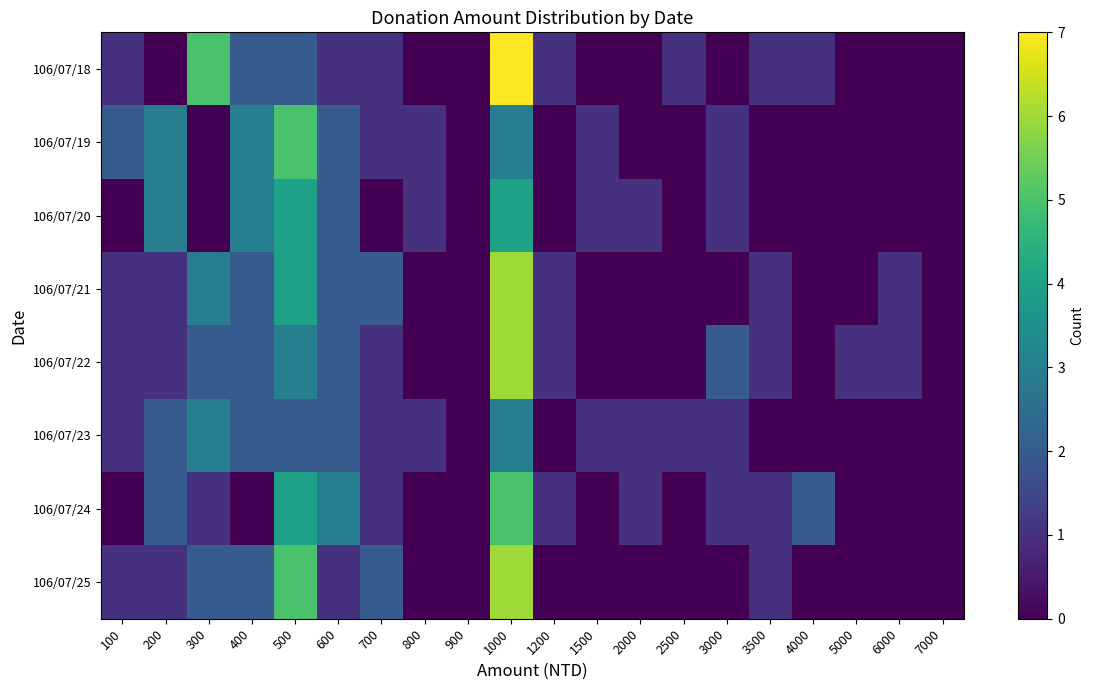

Reading left to right, list all the values displayed in this chart.

106/07/18: 100=1	200=0	300=5	400=2	500=2	600=1	700=1	800=0	900=0	1000=7	1200=1	1500=0	2000=0	2500=1	3000=0	3500=1	4000=1	5000=0	6000=0	7000=0
106/07/19: 100=2	200=3	300=0	400=3	500=5	600=2	700=1	800=1	900=0	1000=3	1200=0	1500=1	2000=0	2500=0	3000=1	3500=0	4000=0	5000=0	6000=0	7000=0
106/07/20: 100=0	200=3	300=0	400=3	500=4	600=2	700=0	800=1	900=0	1000=4	1200=0	1500=1	2000=1	2500=0	3000=1	3500=0	4000=0	5000=0	6000=0	7000=0
106/07/21: 100=1	200=1	300=3	400=2	500=4	600=2	700=2	800=0	900=0	1000=6	1200=1	1500=0	2000=0	2500=0	3000=0	3500=1	4000=0	5000=0	6000=1	7000=0
106/07/22: 100=1	200=1	300=2	400=2	500=3	600=2	700=1	800=0	900=0	1000=6	1200=1	1500=0	2000=0	2500=0	3000=2	3500=1	4000=0	5000=1	6000=1	7000=0
106/07/23: 100=1	200=2	300=3	400=2	500=2	600=2	700=1	800=1	900=0	1000=3	1200=0	1500=1	2000=1	2500=1	3000=1	3500=0	4000=0	5000=0	6000=0	7000=0
106/07/24: 100=0	200=2	300=1	400=0	500=4	600=3	700=1	800=0	900=0	1000=5	1200=1	1500=0	2000=1	2500=0	3000=1	3500=1	4000=2	5000=0	6000=0	7000=0
106/07/25: 100=1	200=1	300=2	400=2	500=5	600=1	700=2	800=0	900=0	1000=6	1200=0	1500=0	2000=0	2500=0	3000=0	3500=1	4000=0	5000=0	6000=0	7000=0